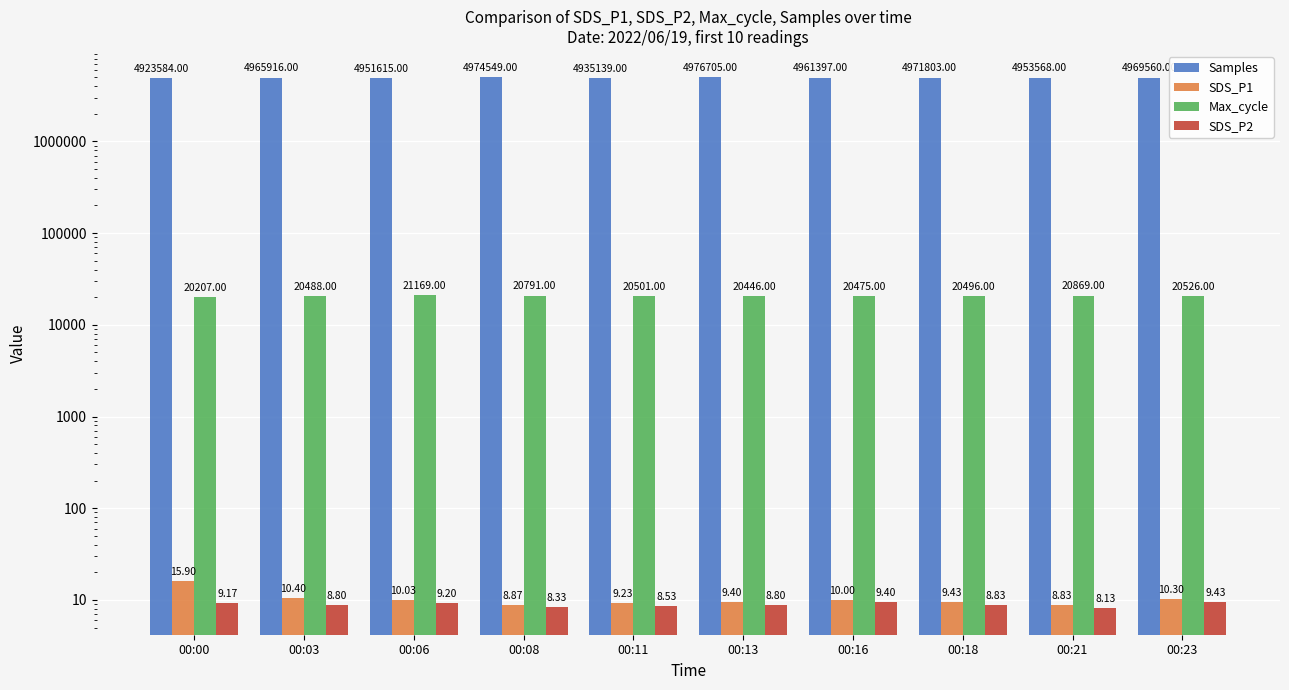

What is the difference between the second highest and minimum values in the Samples series?

50965.0